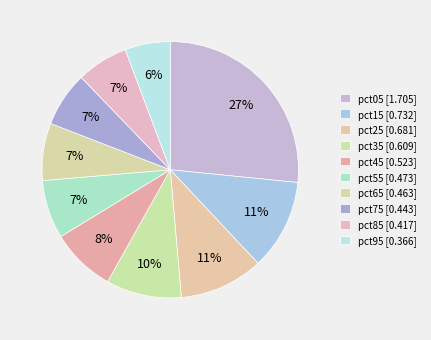

Count the number of slices in the pie.

10